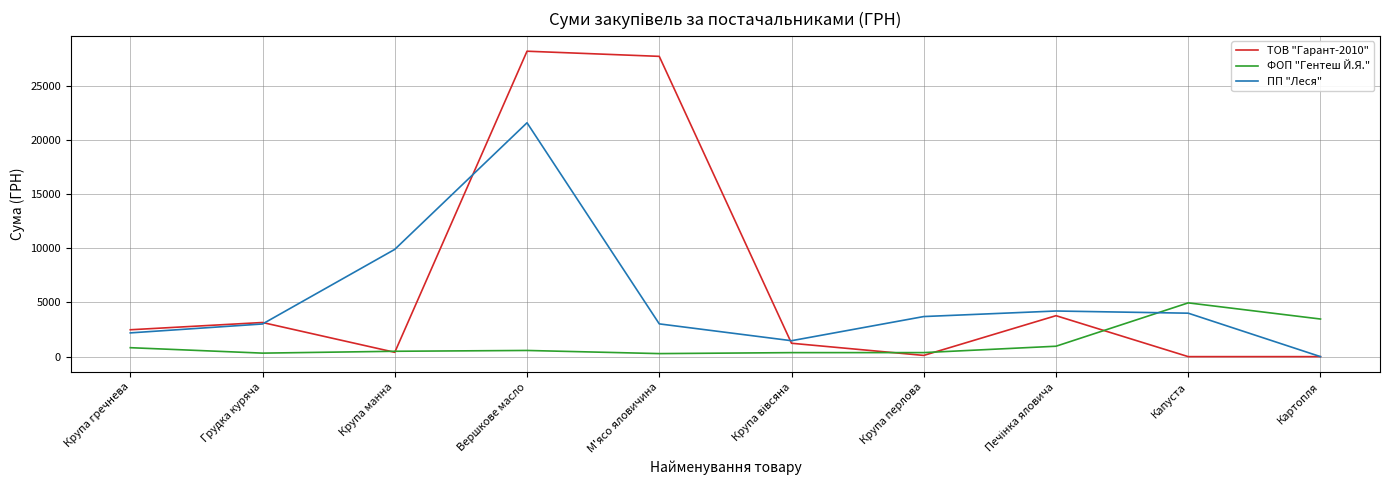

Which series ends up on top after the final intersection of ПП "Леся" and ФОП "Гентеш Й.Я."?

ФОП "Гентеш Й.Я."